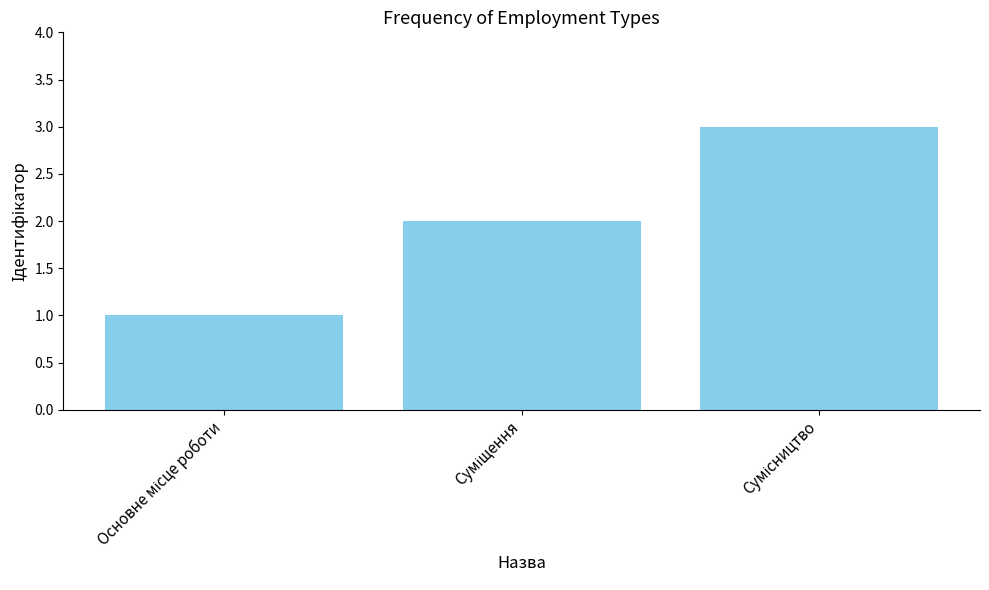

What is the difference between the maximum and minimum values?

2